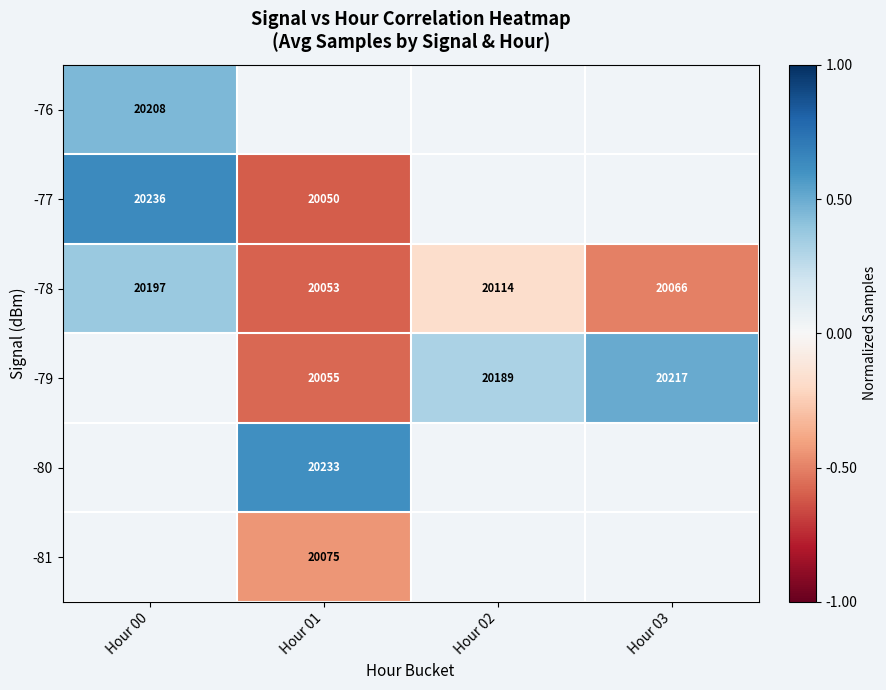

Which category has the lowest value in the -78 series?

Hour 01